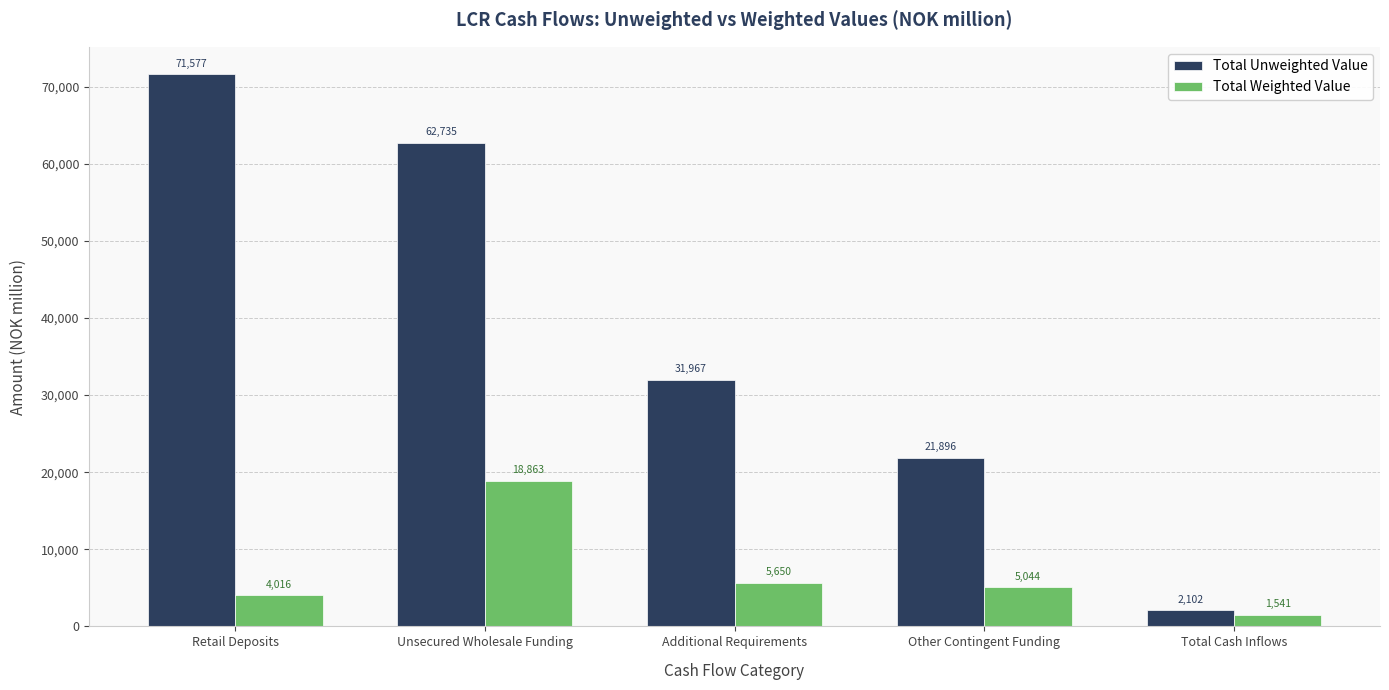

Is the value of Total Unweighted Value at Other Contingent Funding greater than the value of Total Weighted Value at Other Contingent Funding?

Yes